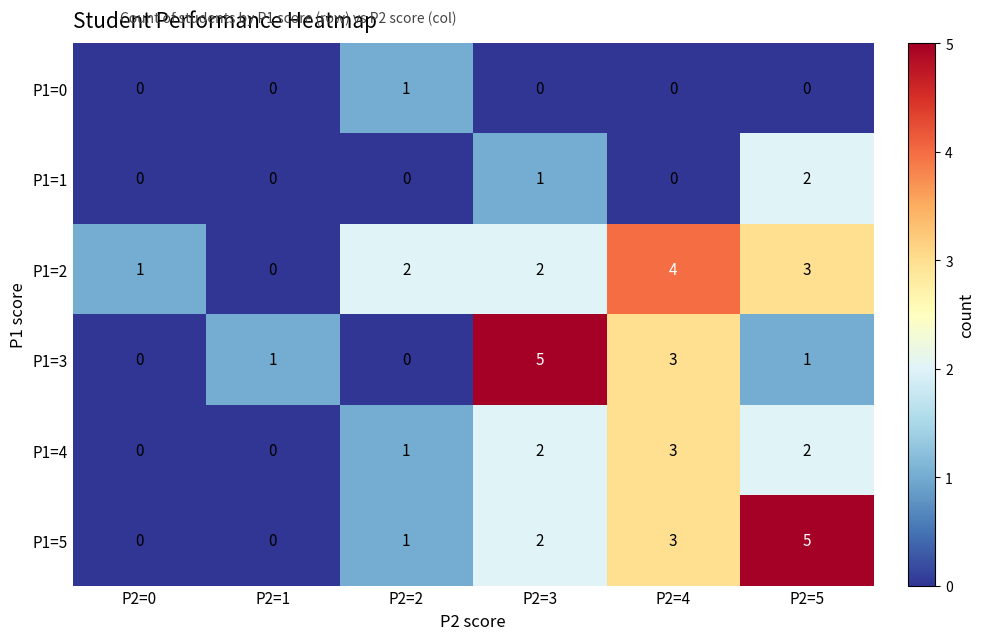

What is the sum of all P1=1 values?

3